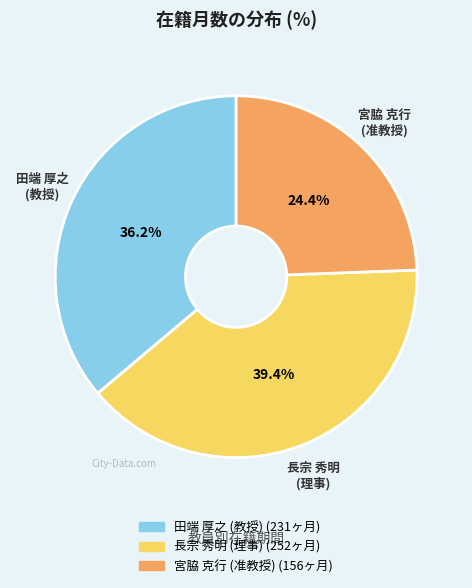

How much of the chart is everything except 田端 厚之 (教授)?

63.8%